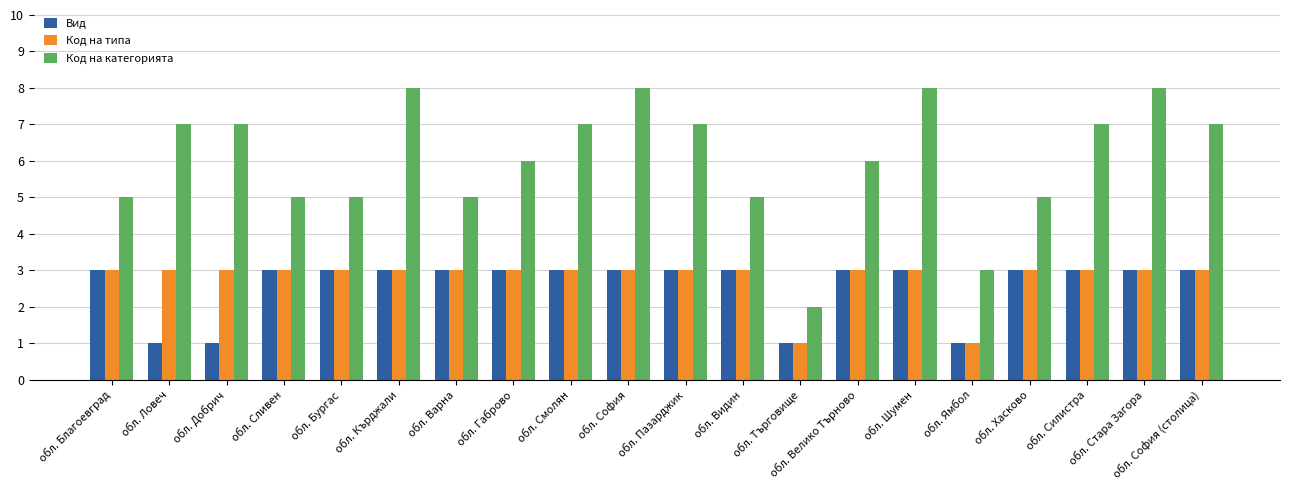

What is the minimum value shown in the chart?

1